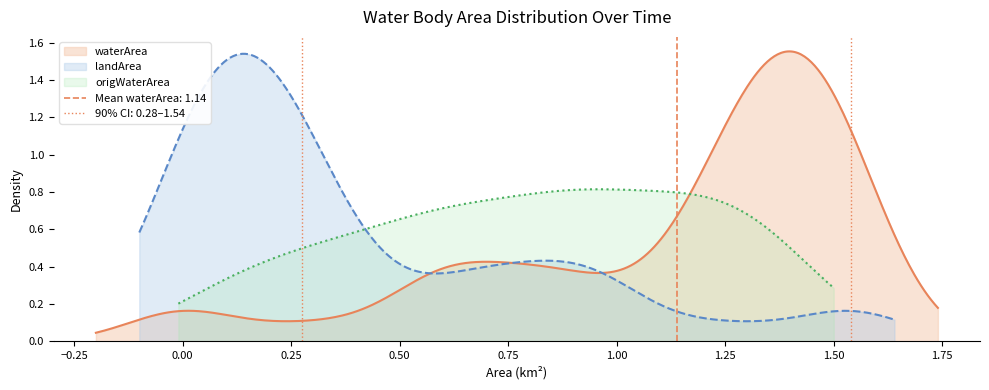

What is the value of the origWaterArea point at the 3rd from the left?

1.3